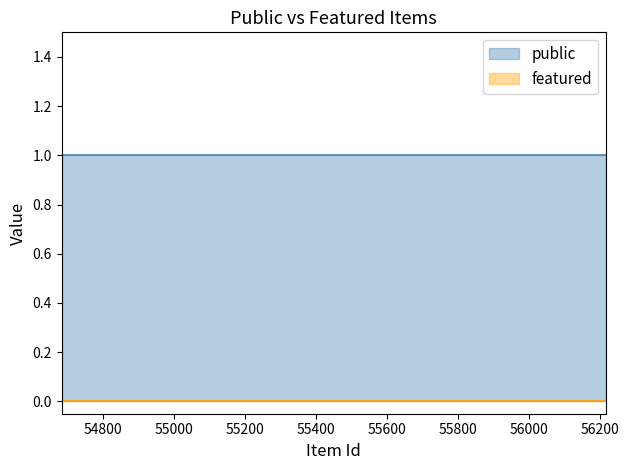

The featured series shows 0 at 55040. True or false?

True